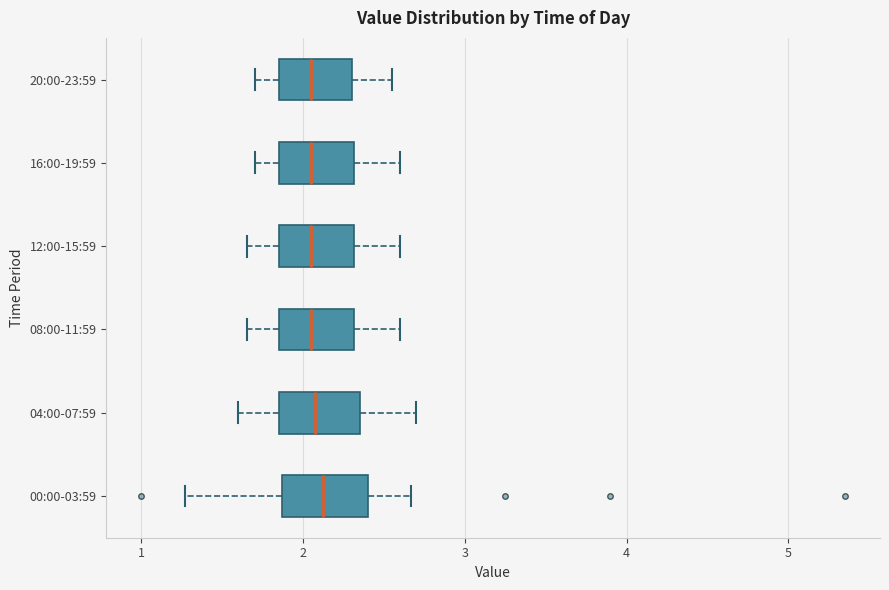

Reading bottom to top, transcribe this box plot: for each box, give where its median line is, the range the box spans, and where its two whiskers end, as read against the x-axis. The values are not printed on the chart, so give them approximately, as read against the axis.

00:00-03:59: median 2.1, box 1.9 to 2.4, whiskers 1.3 to 2.7
04:00-07:59: median 2.1, box 1.9 to 2.4, whiskers 1.6 to 2.7
08:00-11:59: median 2.1, box 1.9 to 2.3, whiskers 1.7 to 2.6
12:00-15:59: median 2.1, box 1.9 to 2.3, whiskers 1.7 to 2.6
16:00-19:59: median 2.1, box 1.9 to 2.3, whiskers 1.7 to 2.6
20:00-23:59: median 2.1, box 1.9 to 2.3, whiskers 1.7 to 2.6